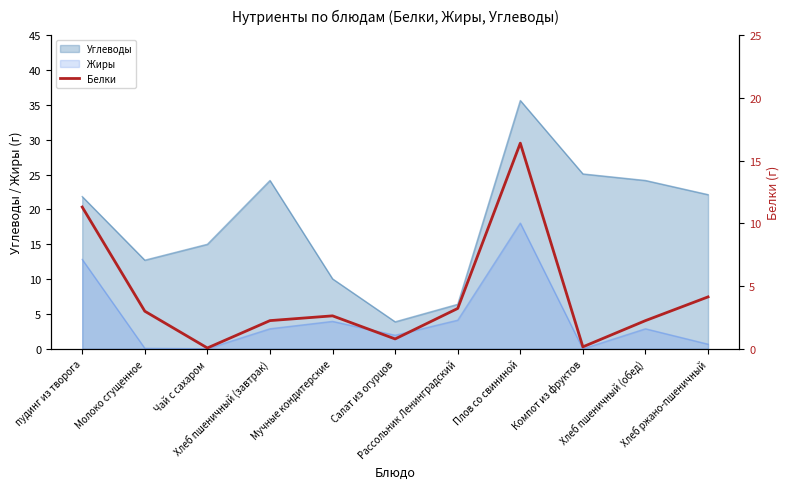

True or false: Углеводы and Жиры cross at least once.

False